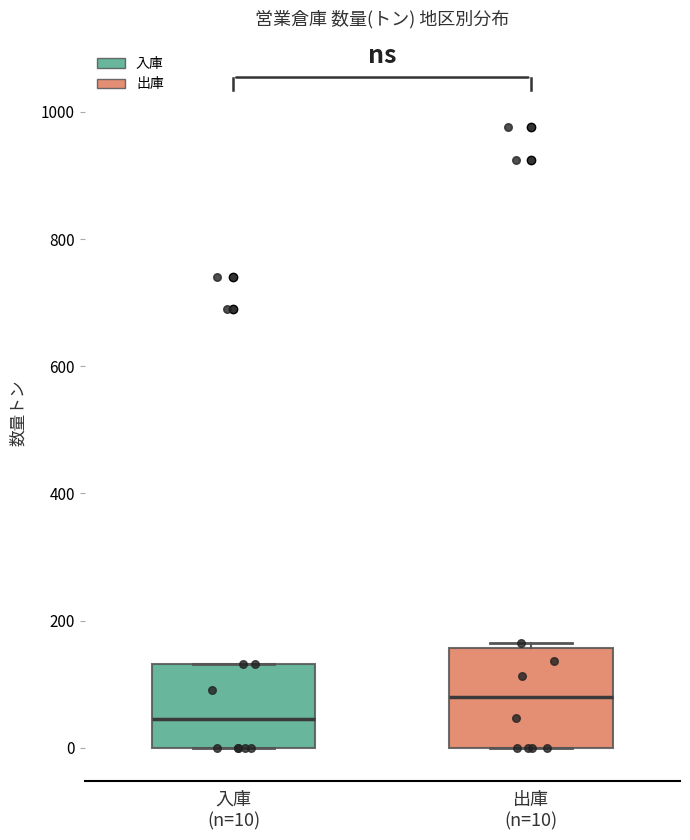

Reading left to right, read every box against the y-axis: the position of its median line, the range the box covers, and the ends of its whiskers. The values are not printed on the chart, so give them approximately, as read against the axis.

入庫 (n=10): median 40, box 0 to 140, whiskers 0 to 140
出庫 (n=10): median 80, box 0 to 160, whiskers 0 to 160 (just above the box's upper edge)